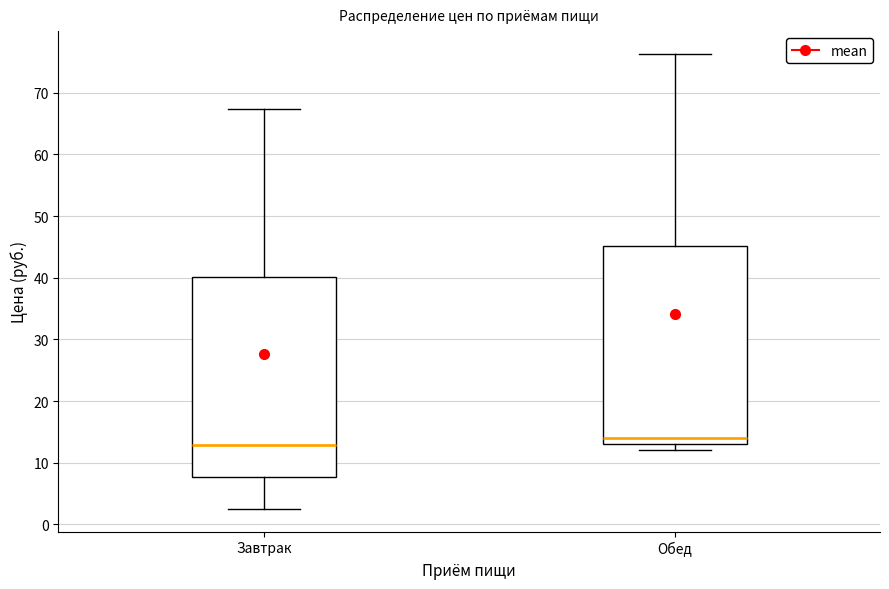

Reading left to right, transcribe this box plot: for each box, give where its median line is, the range the box spans, and where its two whiskers end, as read against the y-axis. The values are not printed on the chart, so give them approximately, as read against the axis.

Завтрак: median 13, box 8 to 40, whiskers 3 to 67
Обед: median 14, box 13 to 45, whiskers 12 to 76